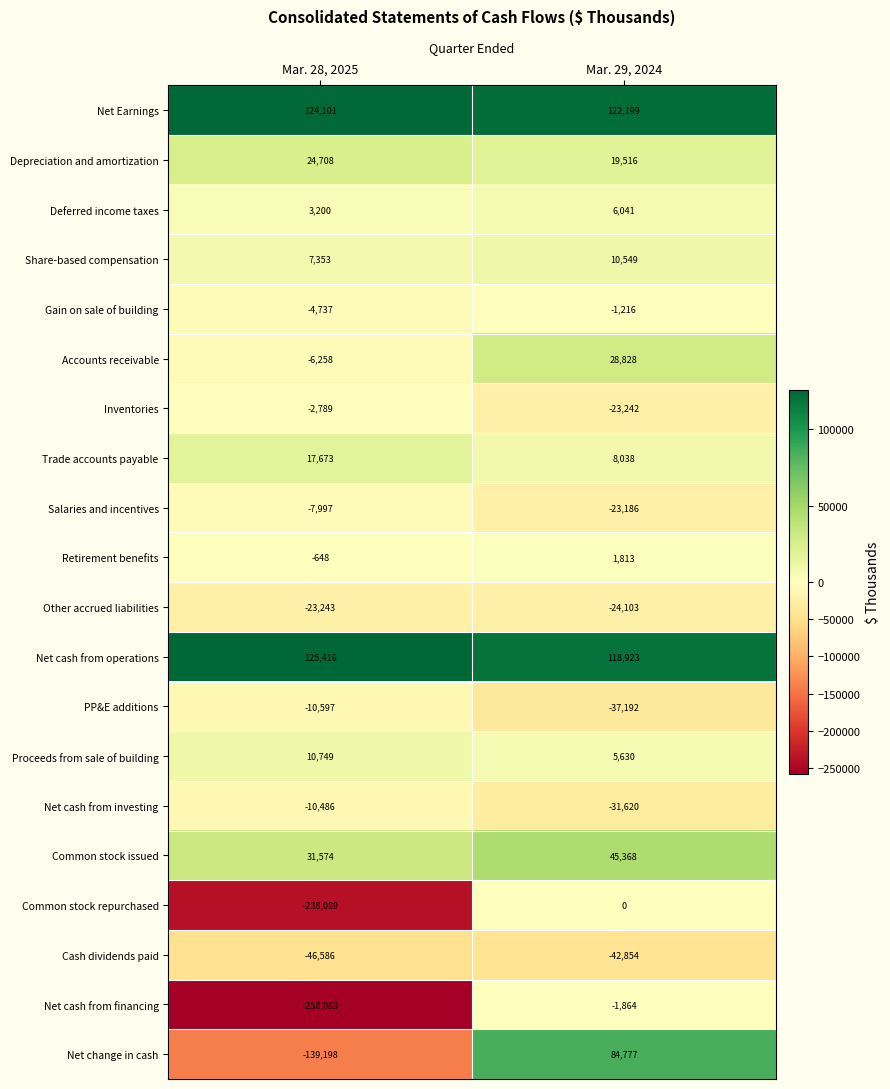

Which series has the largest total across all categories?

Net Earnings